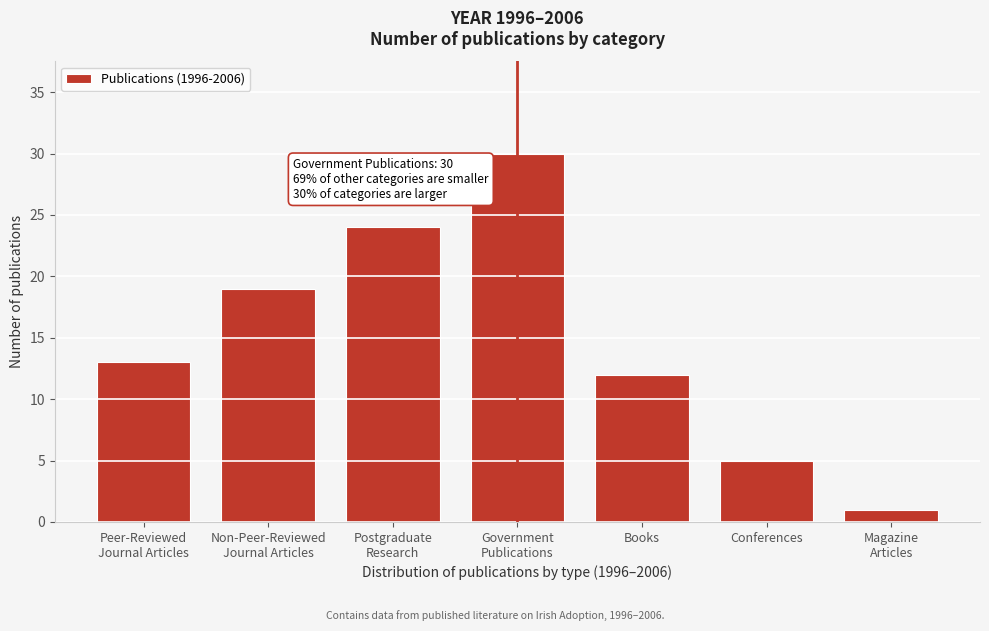

Reading right to left, transcribe all the data shown in this chart.

1	5	12	30	24	19	13